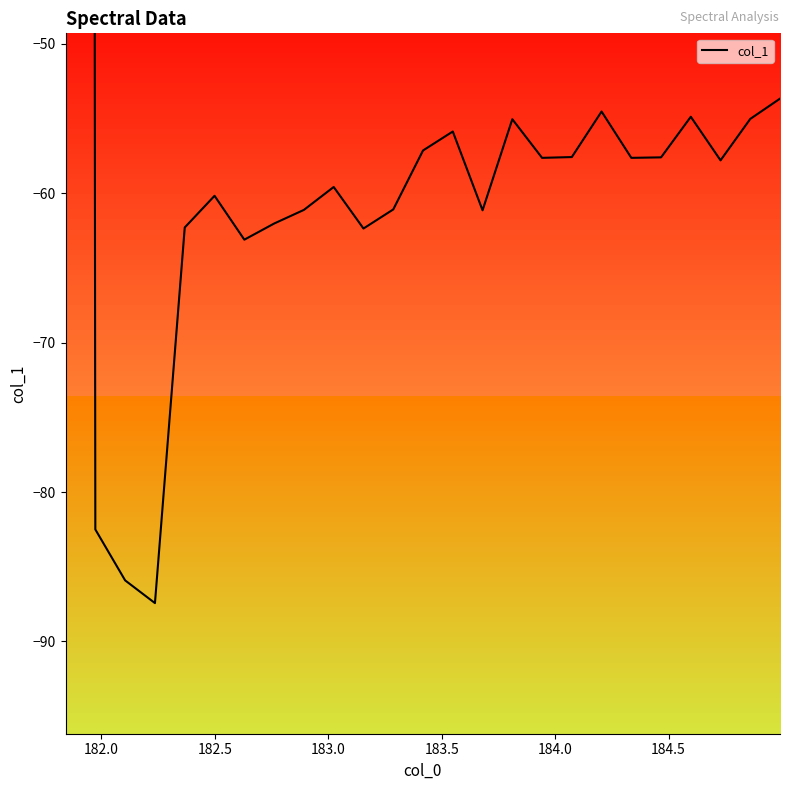

Reading right to left, what are all the values shown in this chart?

-53.7	-55.0	-57.8	-54.9	-57.6	-57.6	-54.5	-57.6	-57.6	-55.0	-61.1	-55.9	-57.1	-61.1	-62.4	-59.6	-61.1	-62.0	-63.1	-60.2	-62.3	-87.4	-85.9	-82.5	1567.8